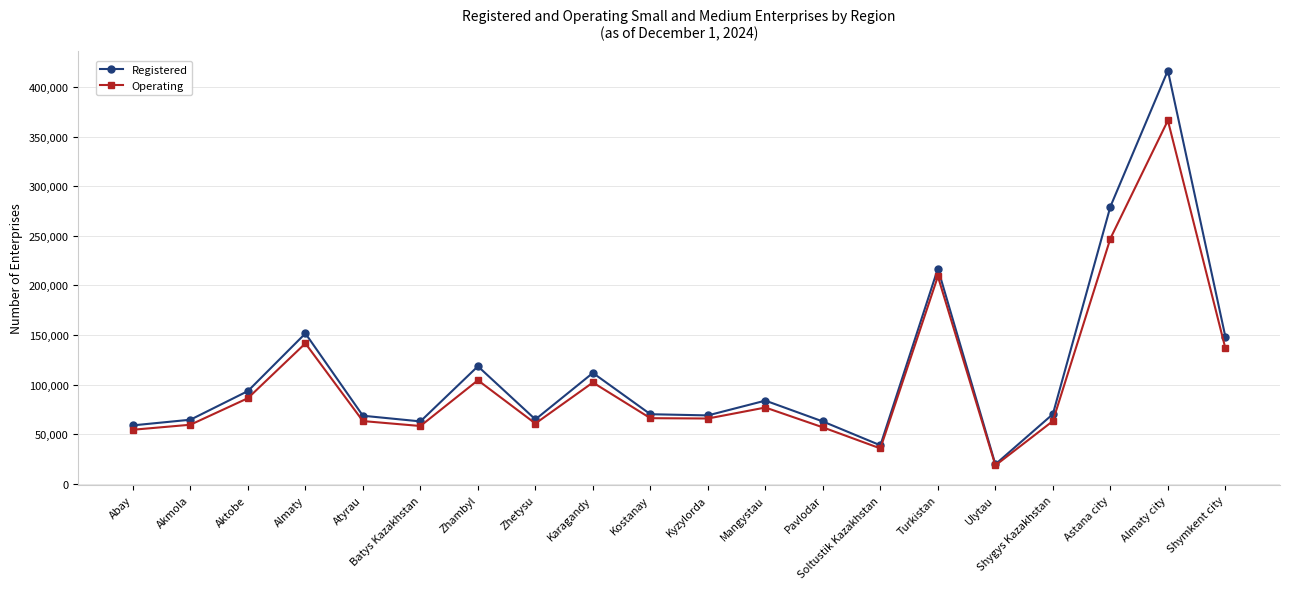

Which series changed the most between Abay and Akmola?

Registered